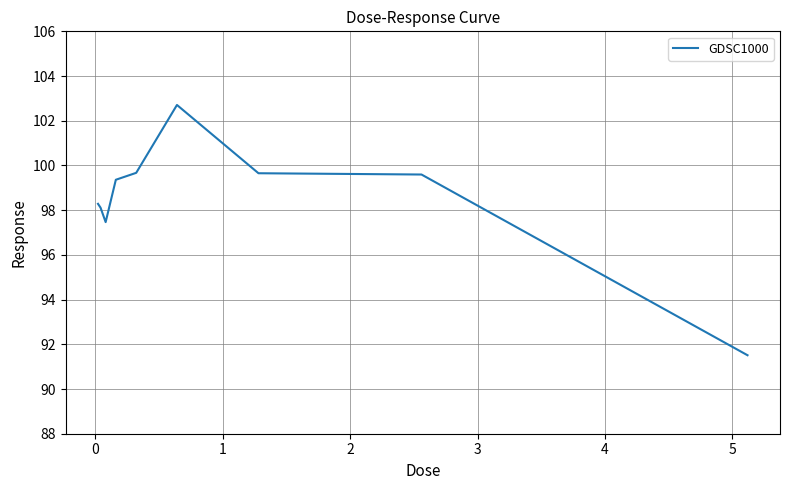

What is the greatest value displayed?

102.7